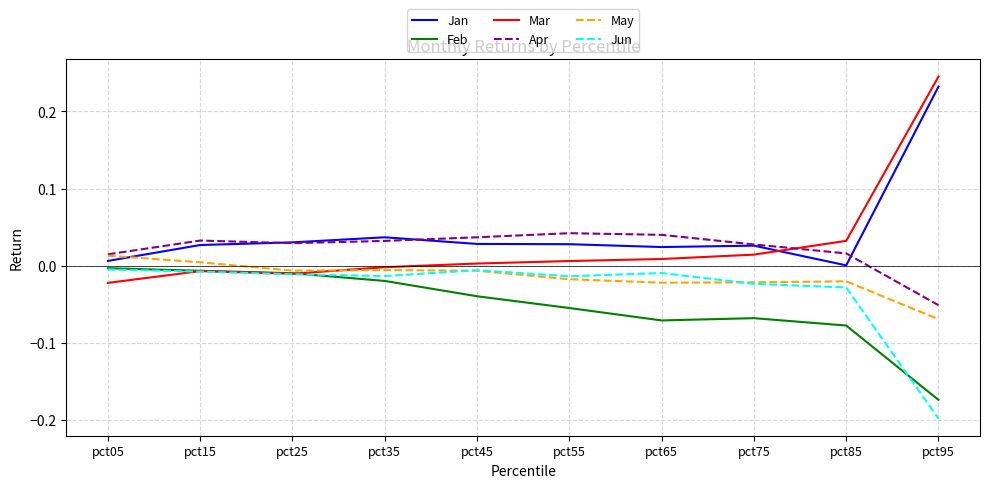

What is the sum of all Feb values?

-0.5